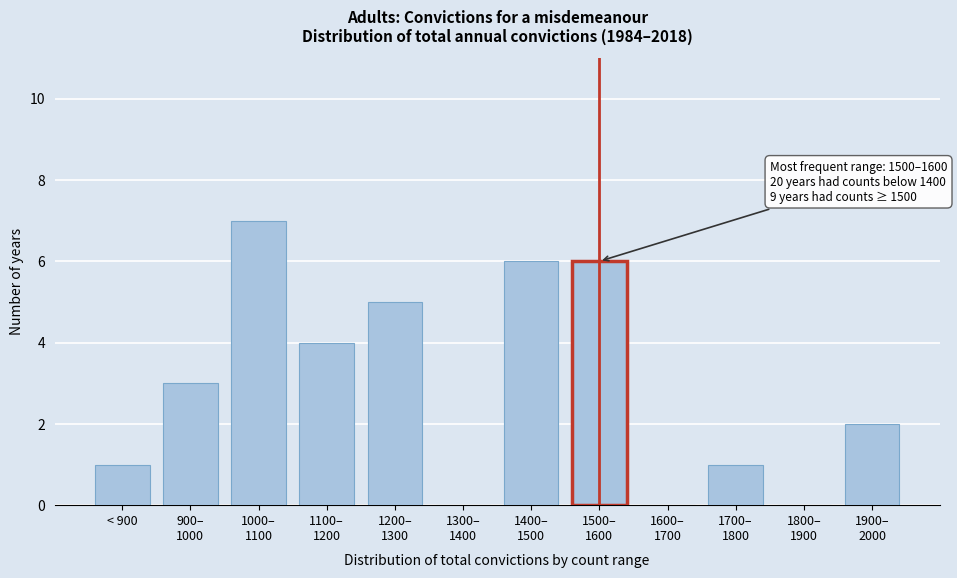

What is the sum of all values?

35